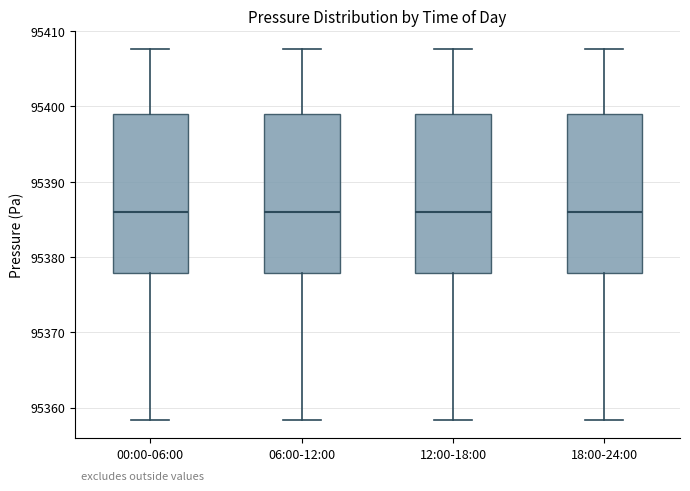

Where is the lower edge of the box for 12:00-18:00 on the y-axis? The values are not printed on the chart, so give them approximately, as read against the axis.

95378